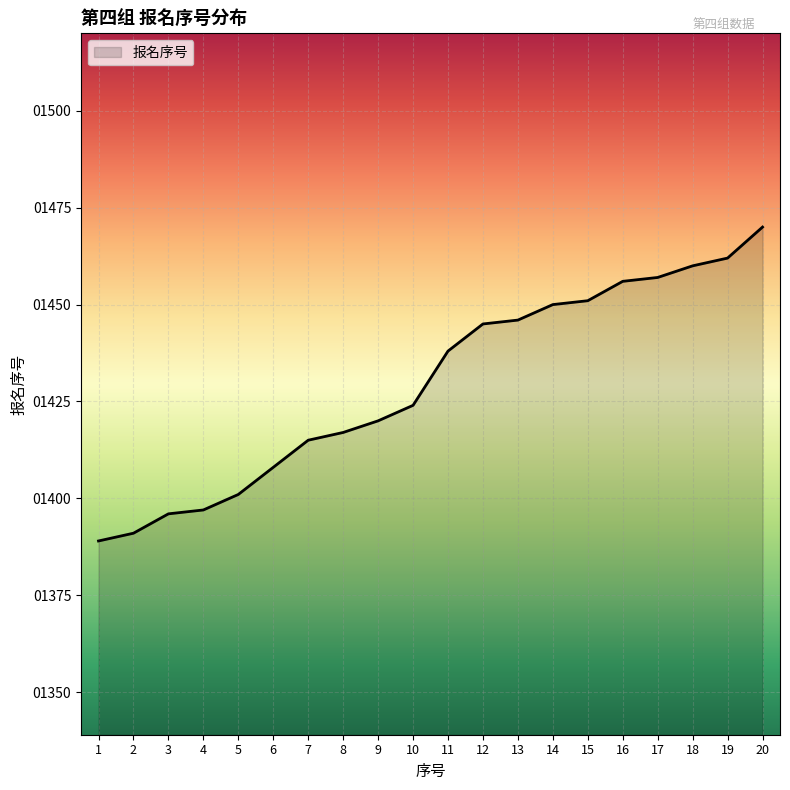

Where is the data nearest to the value 1429?

10